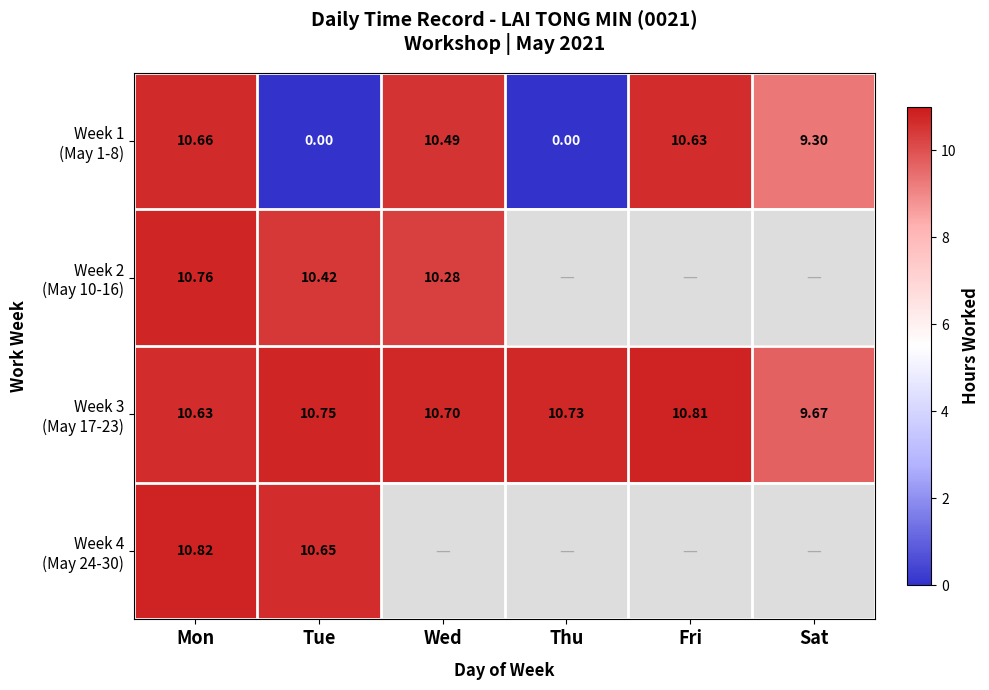

True or false: Week 2 (May 10-16) has a value of 5.6 at Mon.

False